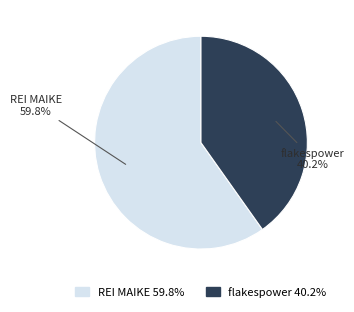

What percentage do REI MAIKE and flakespower together represent?

100.0%